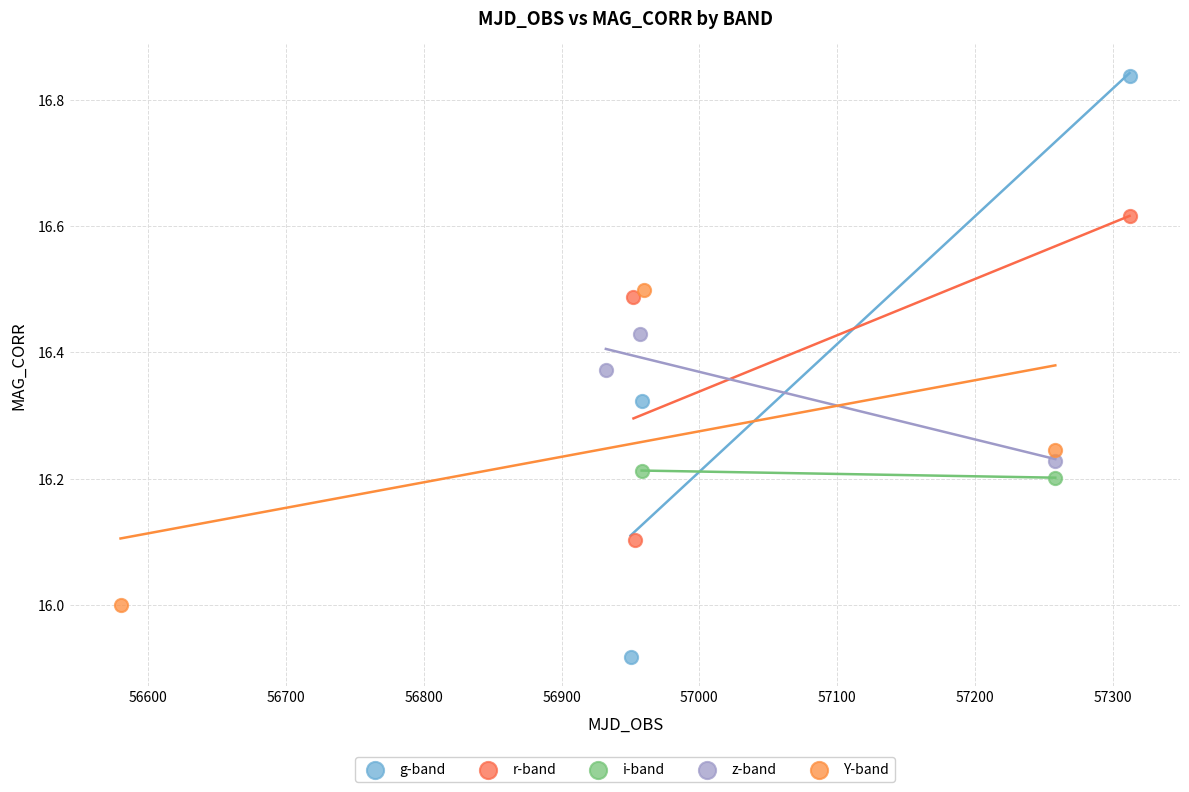

Which series has the widest spread of Y values?

g-band